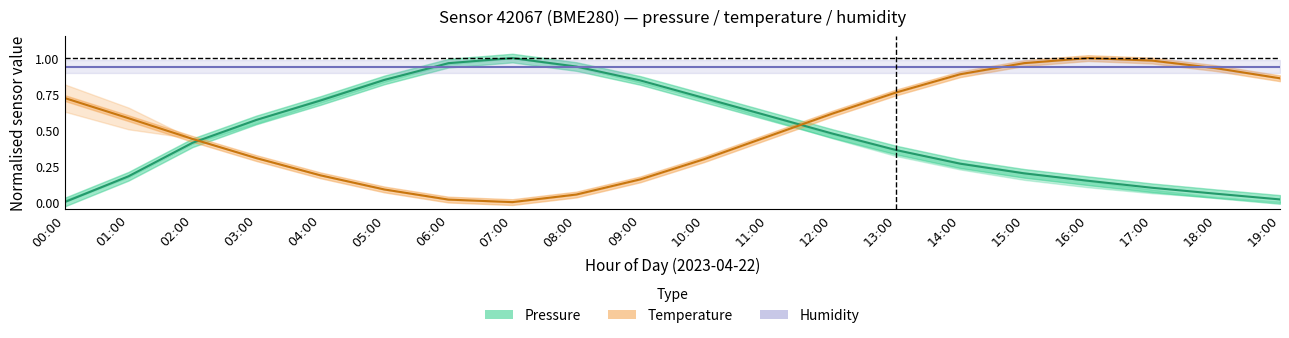

True or false: Temperature (normalised) has a value of 1.1 at 13:00.

False